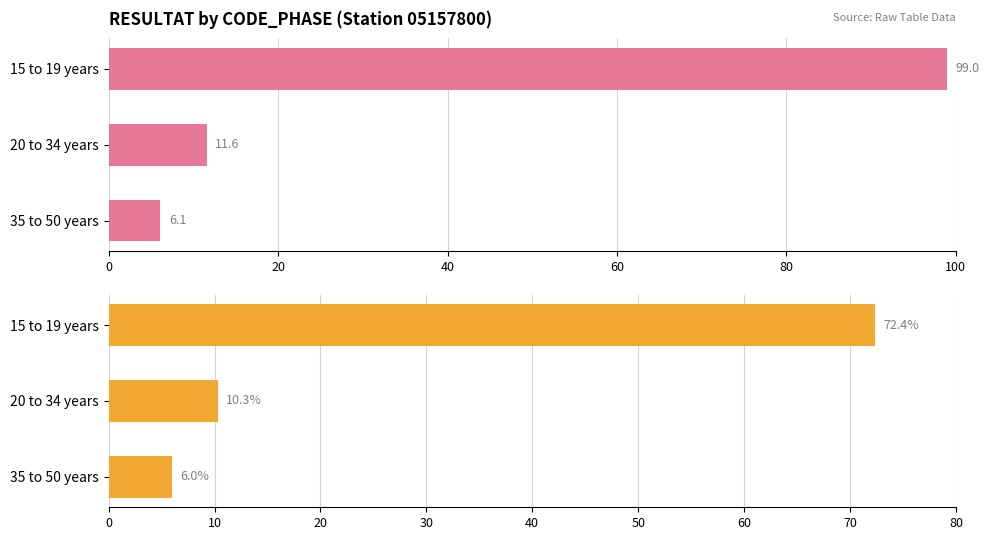

Is it true that the value at 20 to 34 years is 10.3?

True